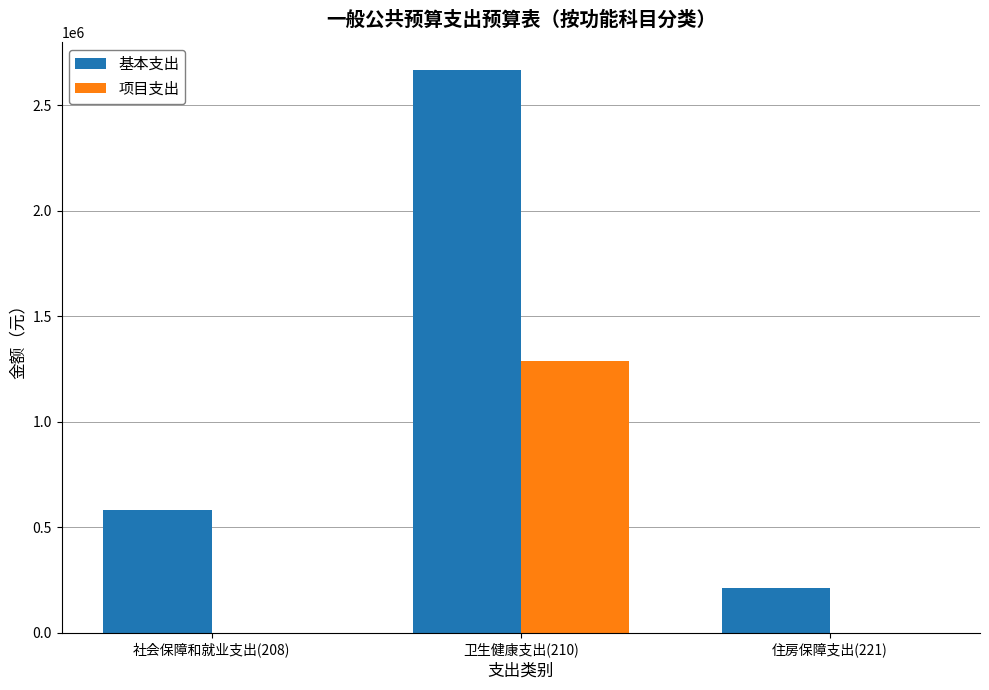

What is the highest value of the 项目支出 series?

1288500